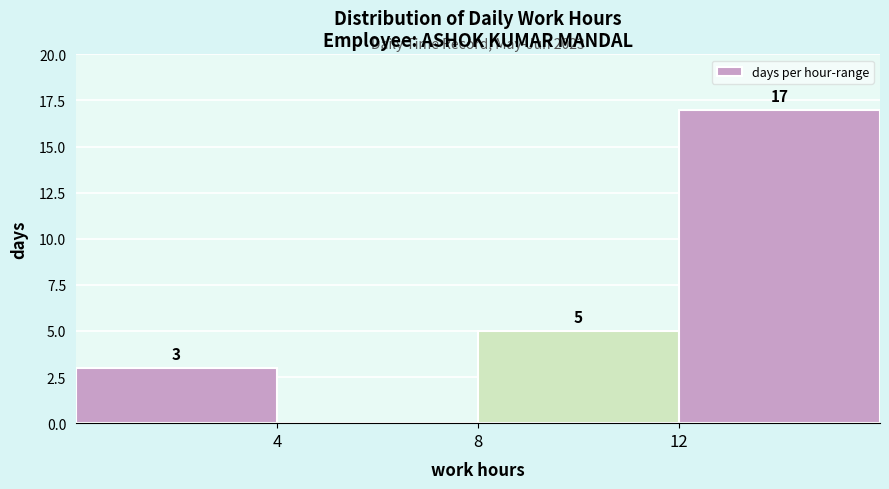

Which range on the x-axis has the tallest bar?

12 to 16